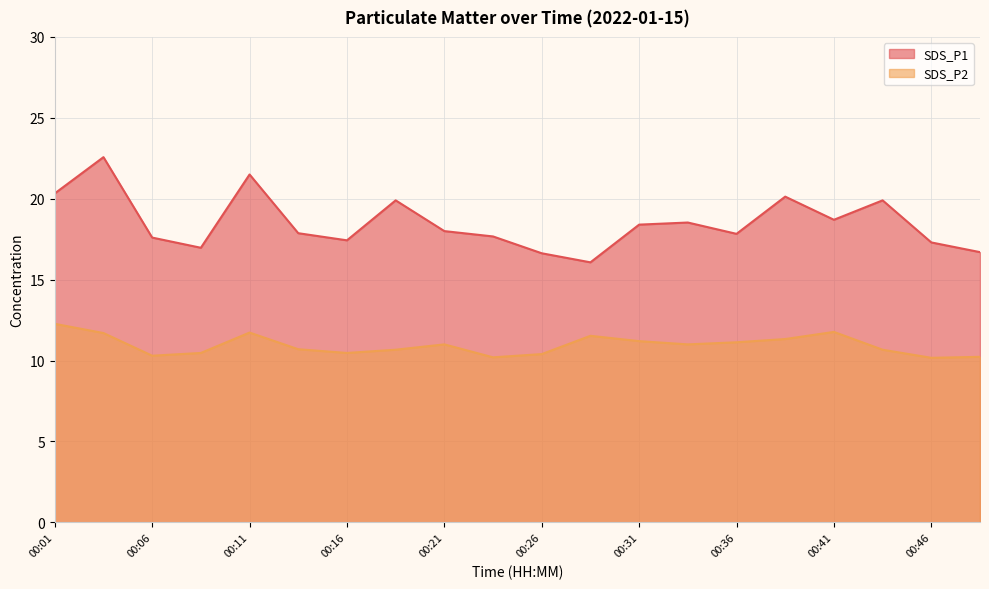

How many data points in SDS_P2 are less than 11?

10